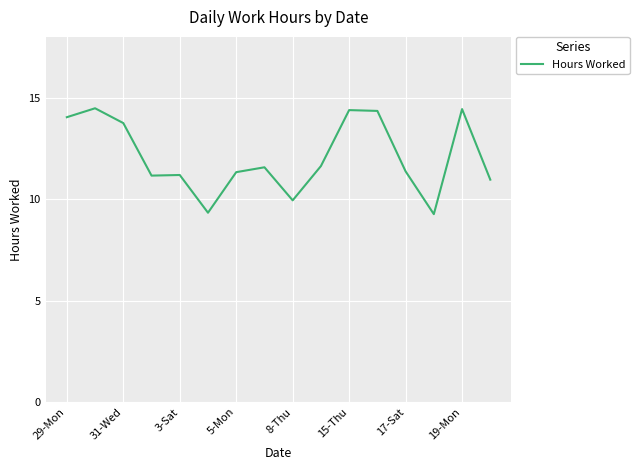

What is the difference between the maximum and minimum values?

5.2